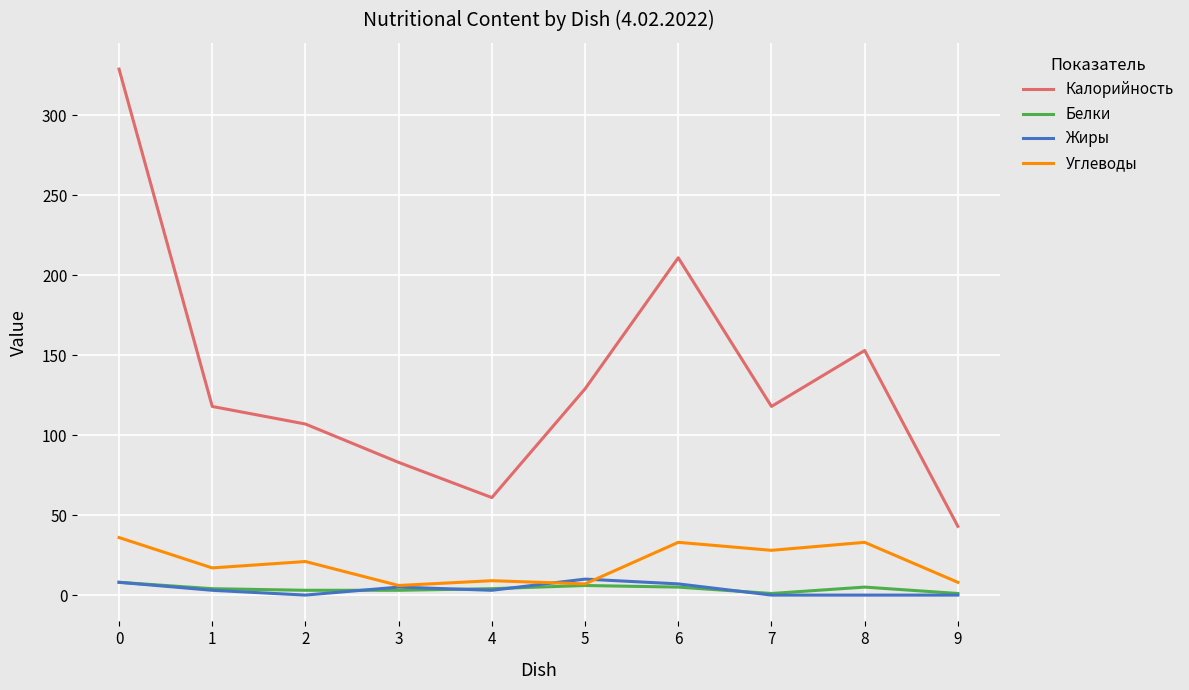

Which category has the lowest value in the Калорийность series?

9